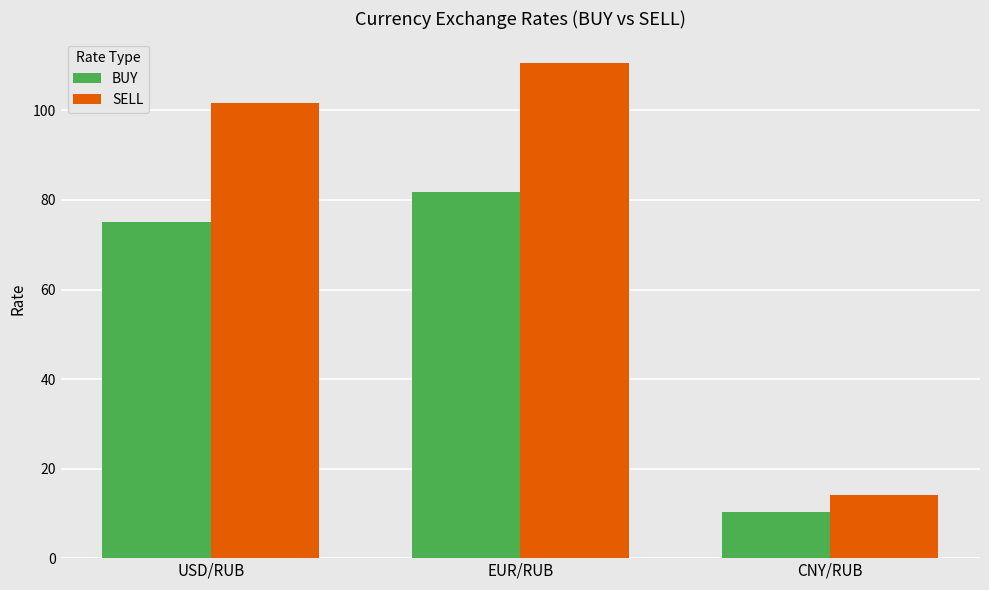

What is the value of the SELL bar at the 2nd from the left?

110.5